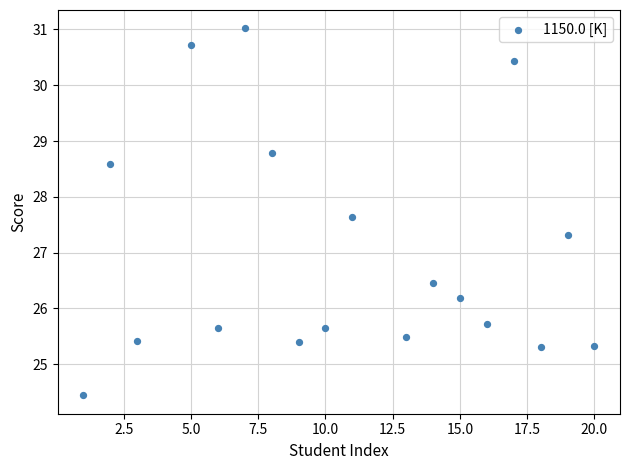

What Y value in the scatter plot is closest to 27?

27.3